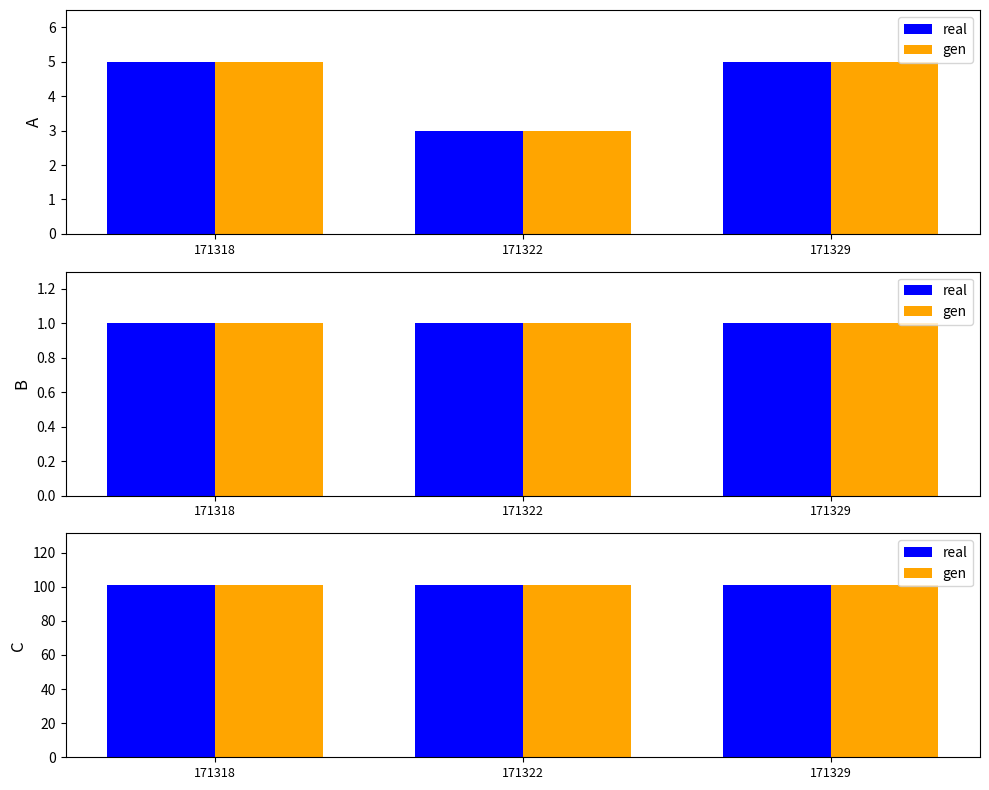

What is the greatest value displayed?

101